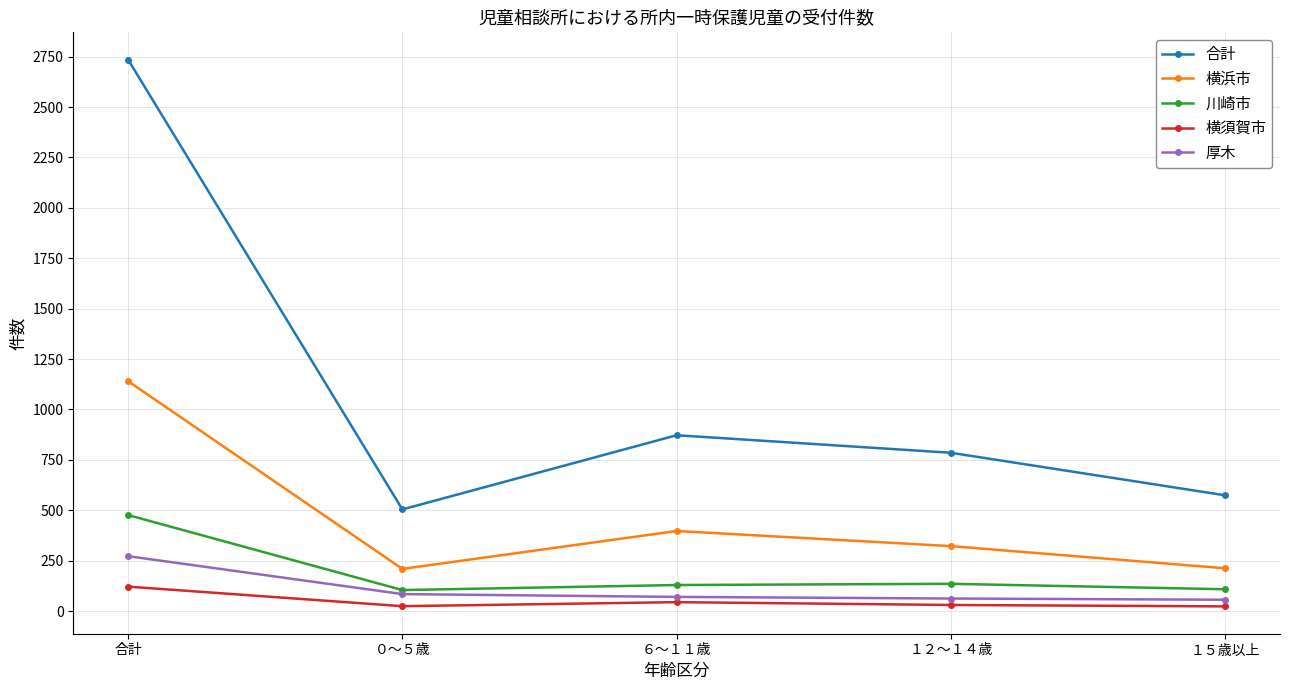

Is the value of 横浜市 at １５歳以上 greater than the value of 合計 at 合計?

No